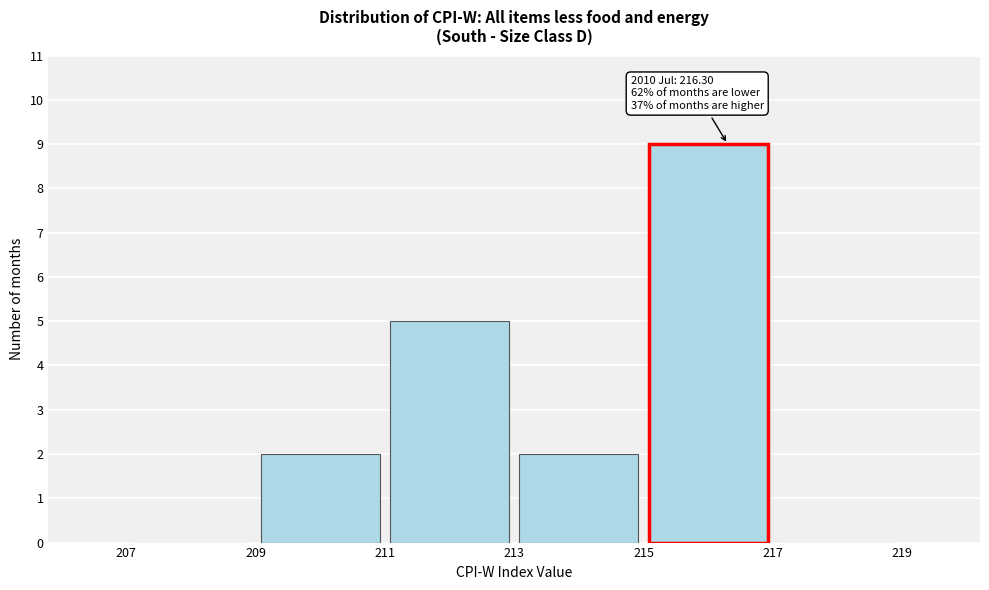

Over which range of the x-axis is the bar tallest?

215 to 217